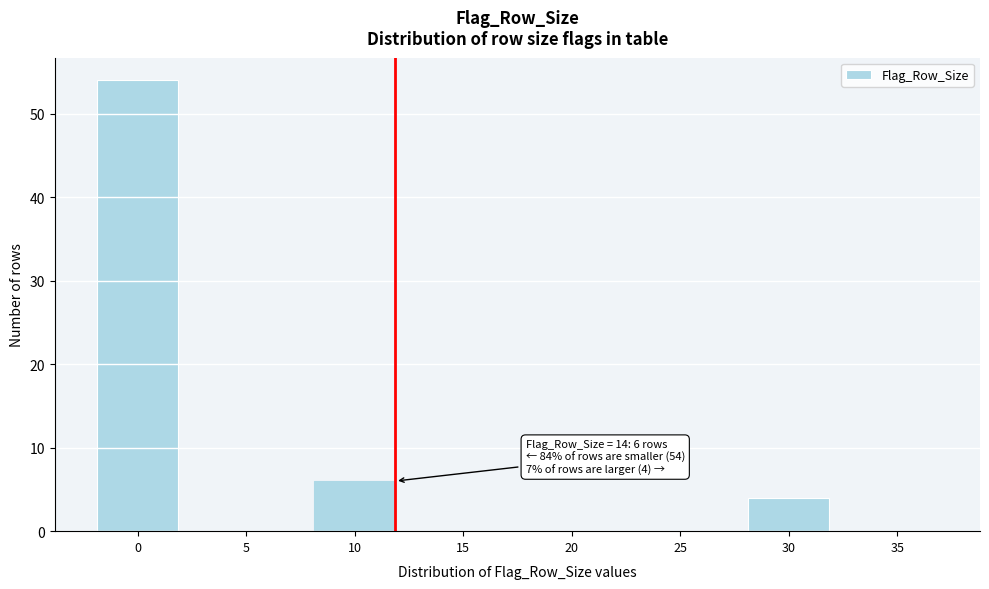

Reading left to right, list all the values displayed in this chart.

0=54	5=0	10=6	15=0	20=0	25=0	30=4	35=0